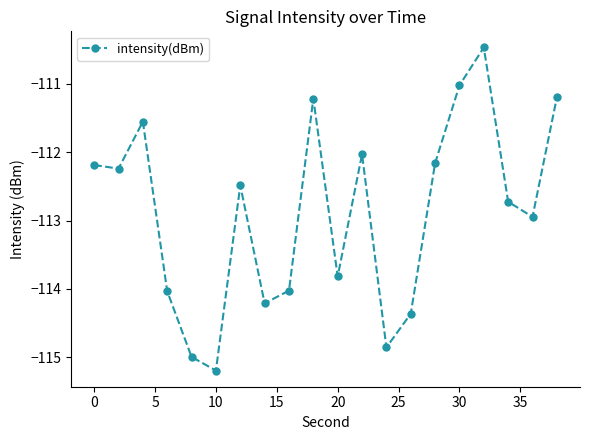

What is the average value?

-112.9